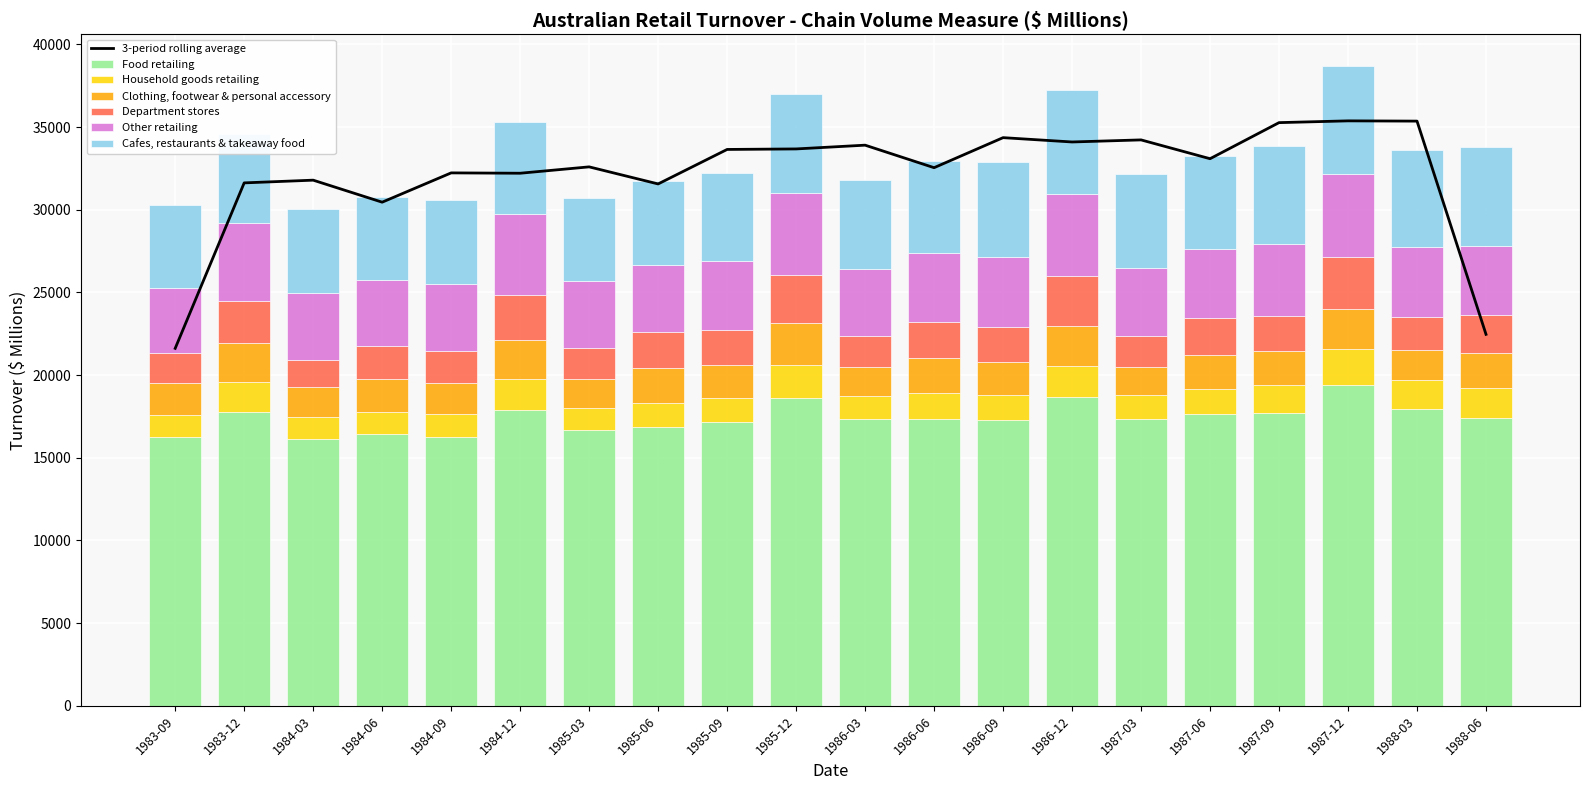

Which series has the largest total across all categories?

Food retailing